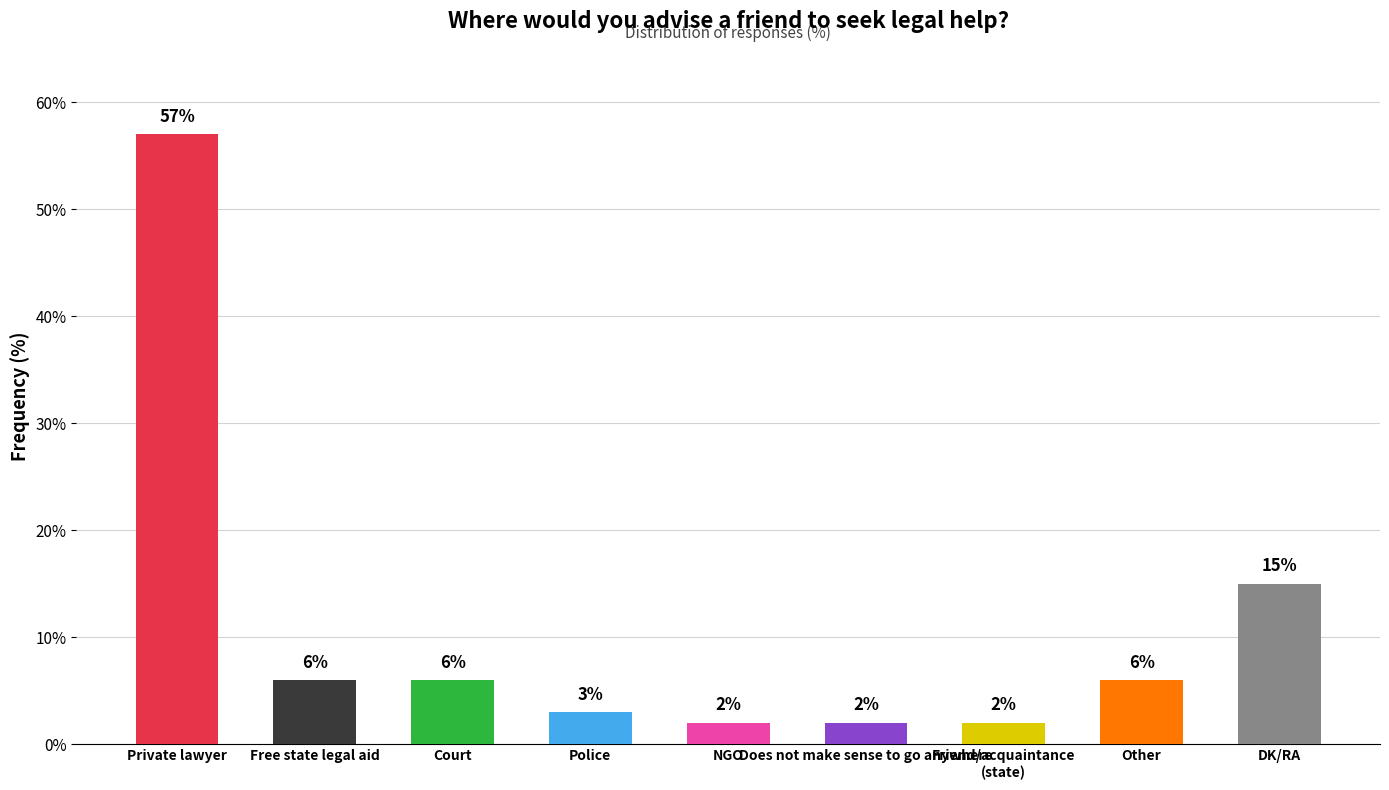

Reading left to right, what are all the values shown in this chart?

57	6	6	3	2	2	2	6	15